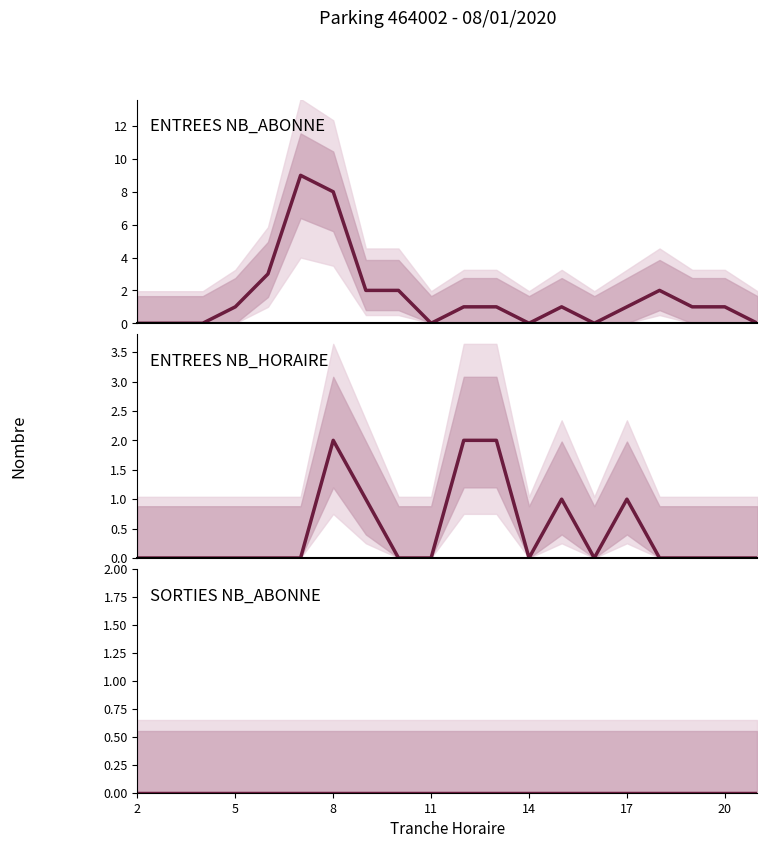

What is the difference between the second highest and minimum values in the ENTREES NB_ABONNE series?

8